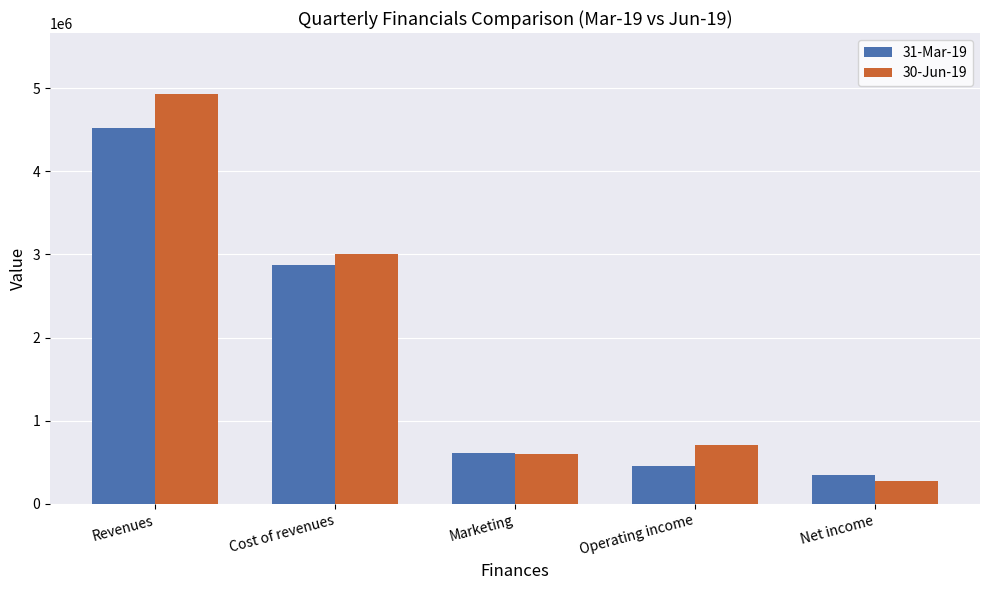

Does the chart contain stacked bars?

No